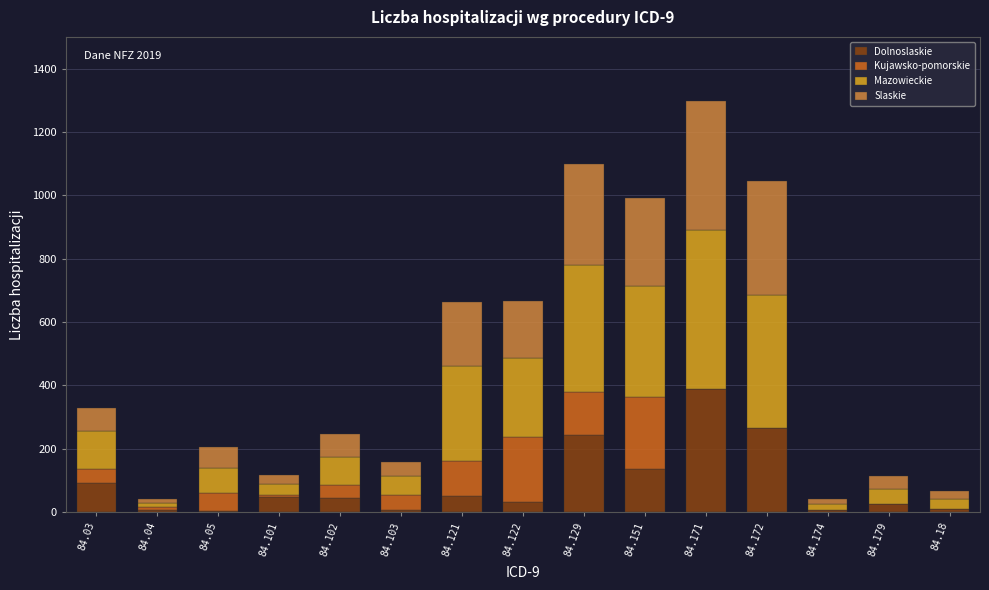

Which category has the highest value in the Dolnoslaskie series?

84.171